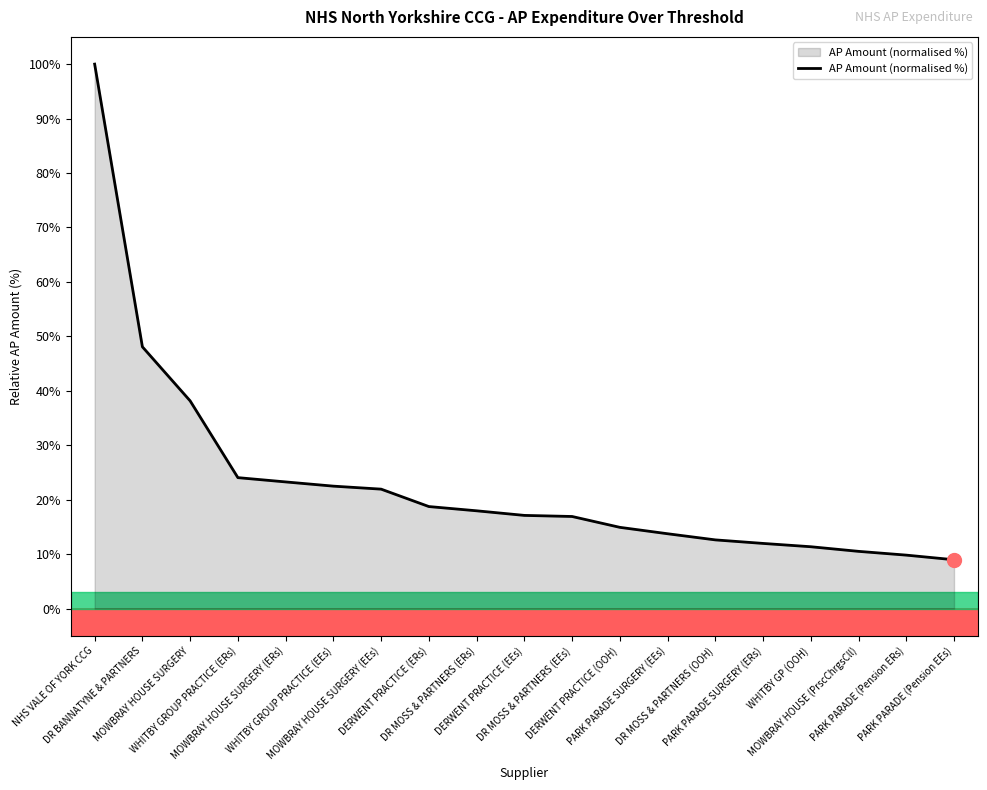

Approximately how many times larger is the value at DR BANNATYNE & PARTNERS compared to DERWENT PRACTICE (ERs)?

2.6